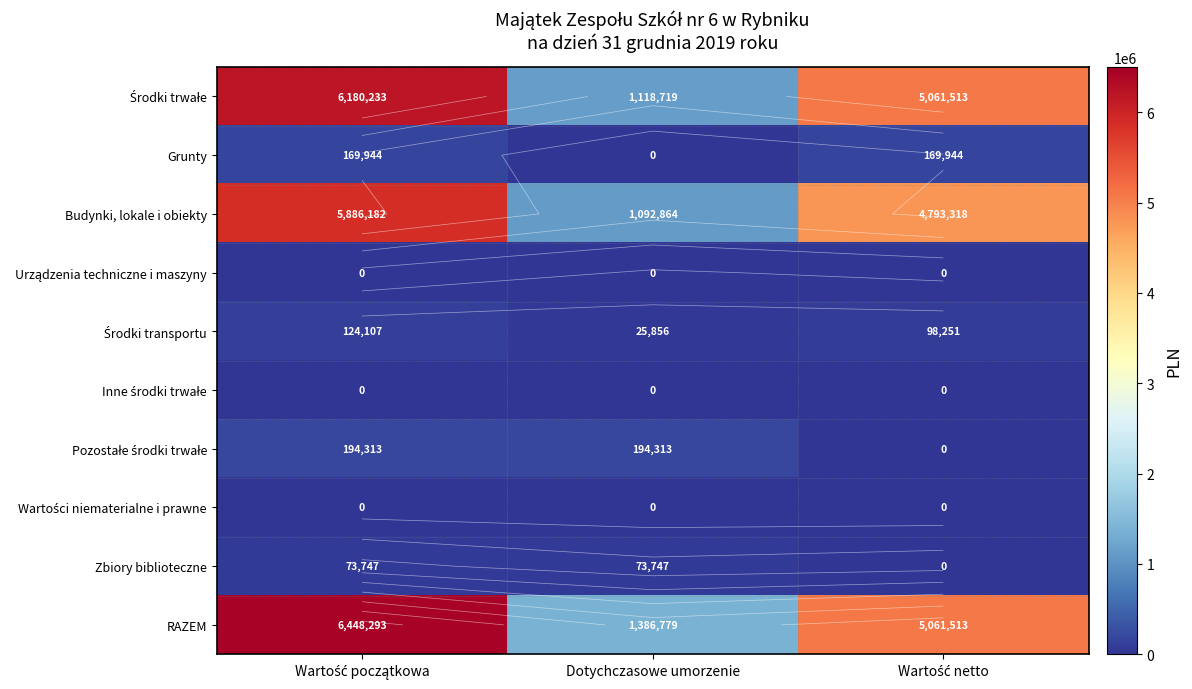

At which category is the sum across all series the highest?

Wartość początkowa